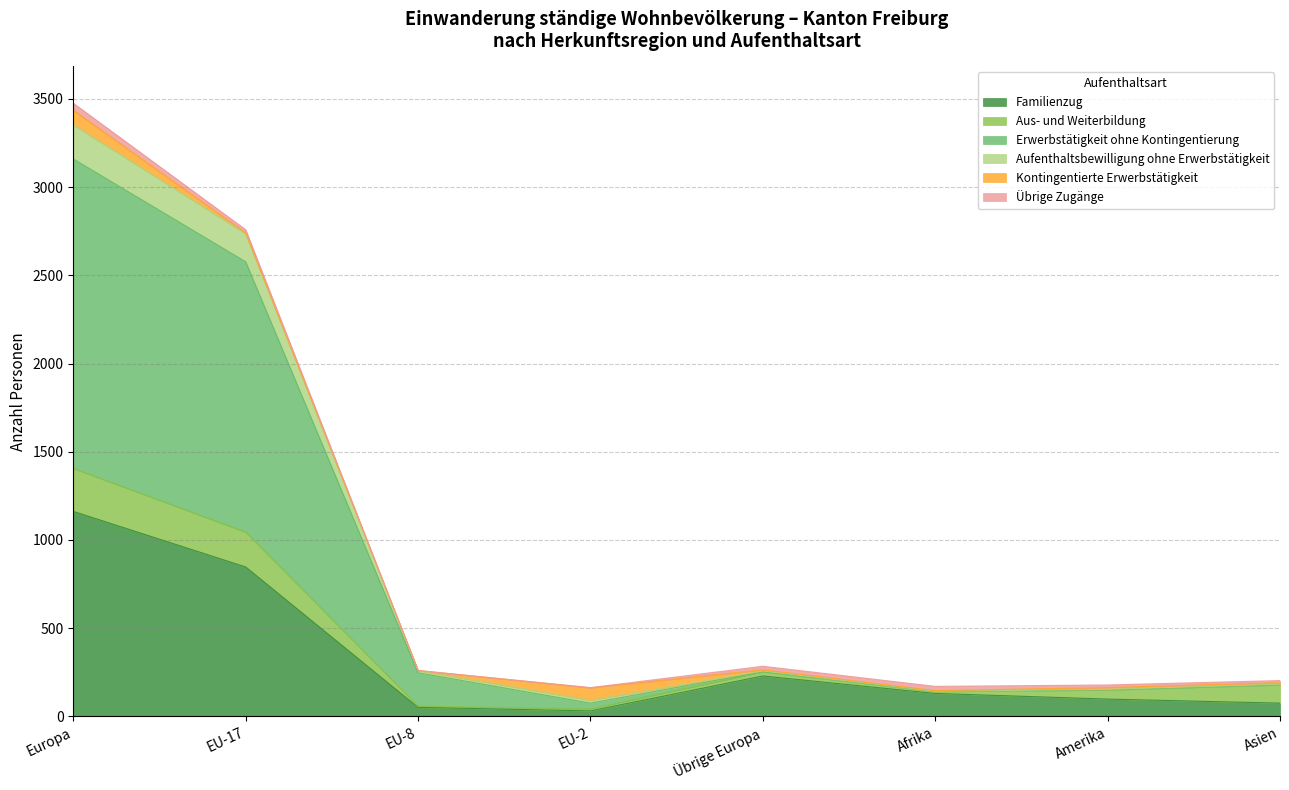

At which category is the sum across all series the highest?

Europa